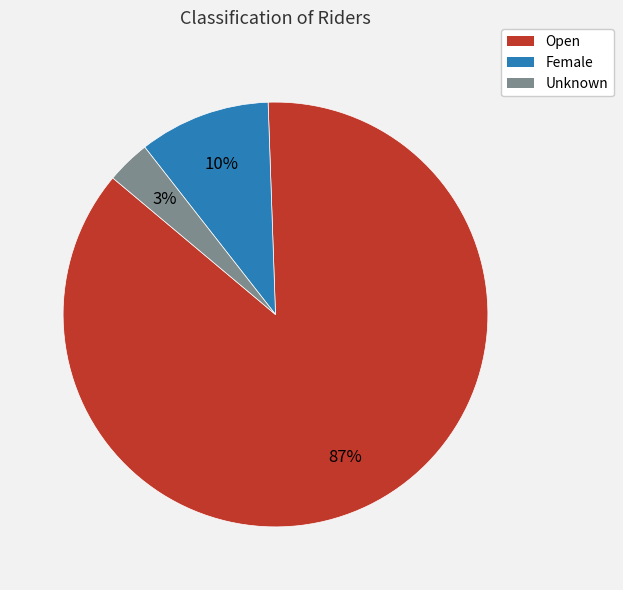

To the nearest percent, what is the average slice percentage?

33%